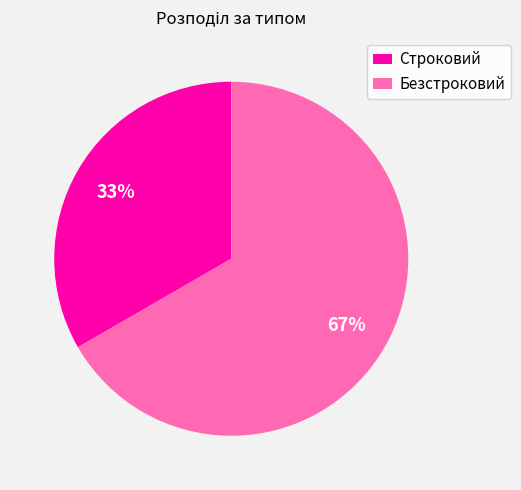

Is the sum of Безстроковий and Строковий greater than half?

Yes